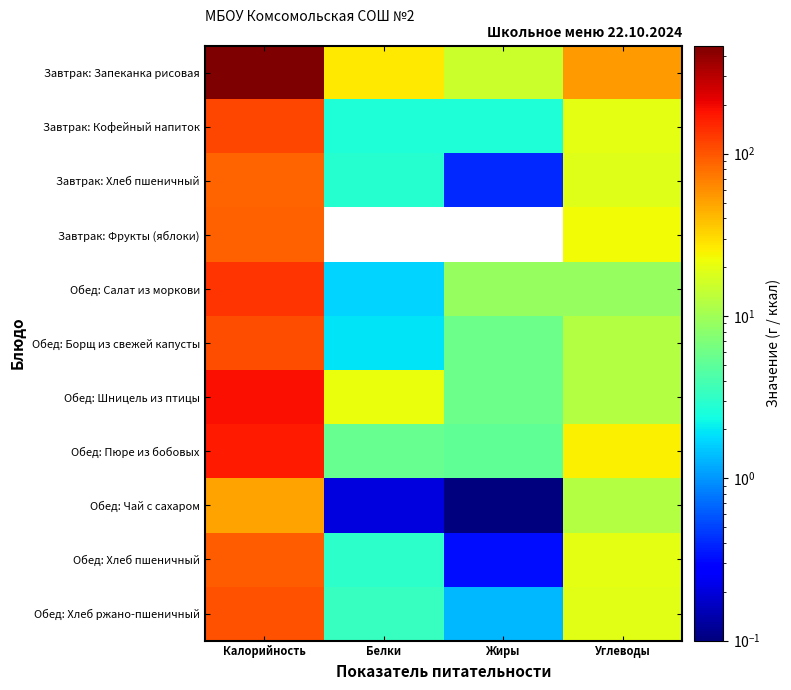

Which series has the largest range (max minus min)?

Завтрак: Запеканка рисовая